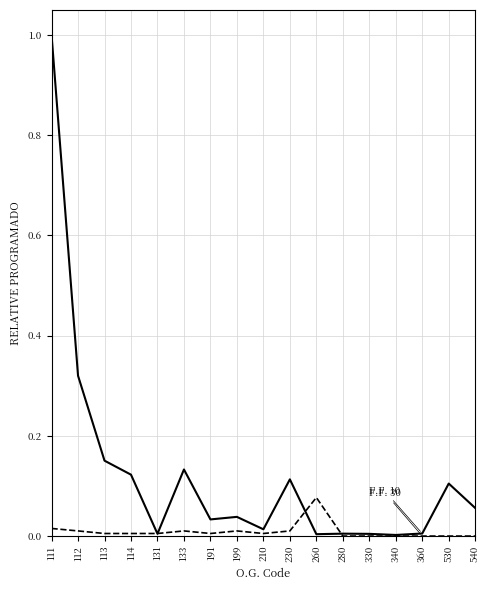

What is the maximum value shown in the chart?

1.0